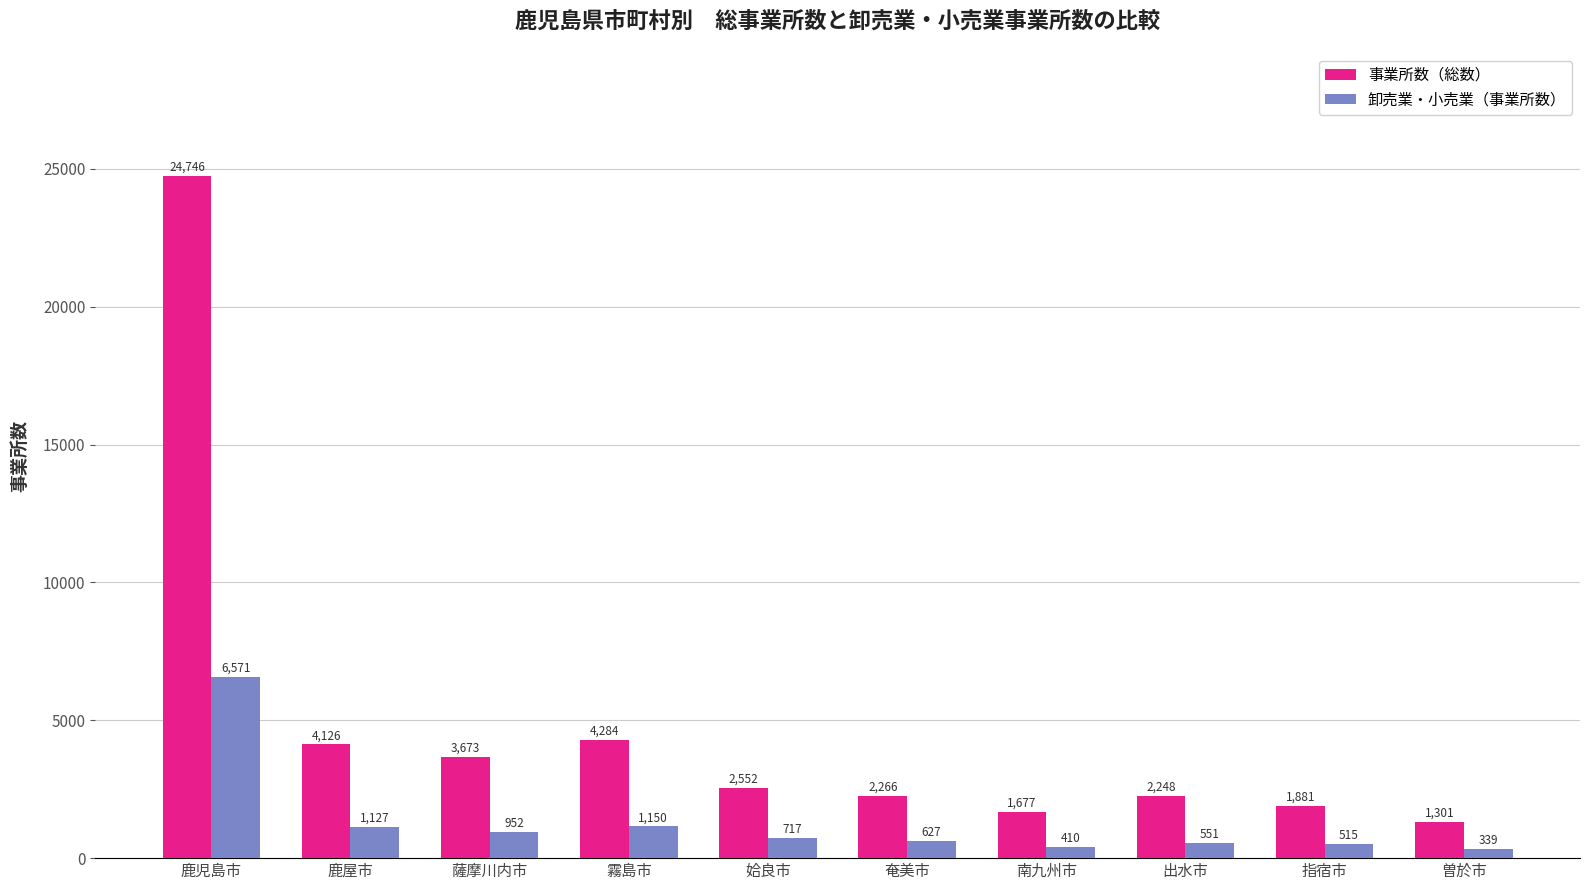

True or false: 事業所数（総数） has a value of 375 at 南九州市.

False